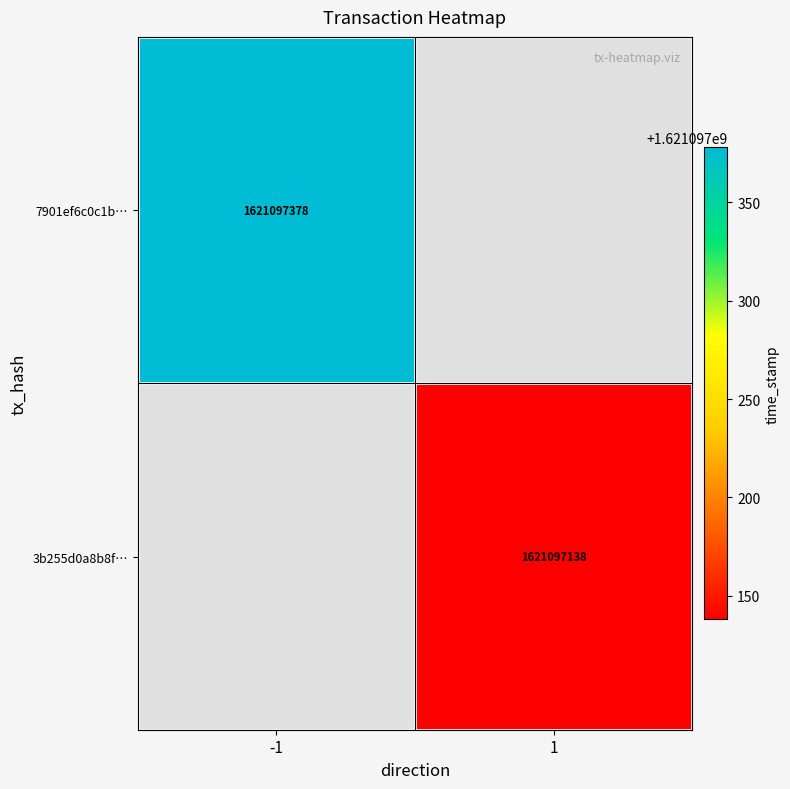

The 3b255d0a8b8f795ad9060aa9ad857e3fac5475e series shows 1621097138 at time_stamp. True or false?

True